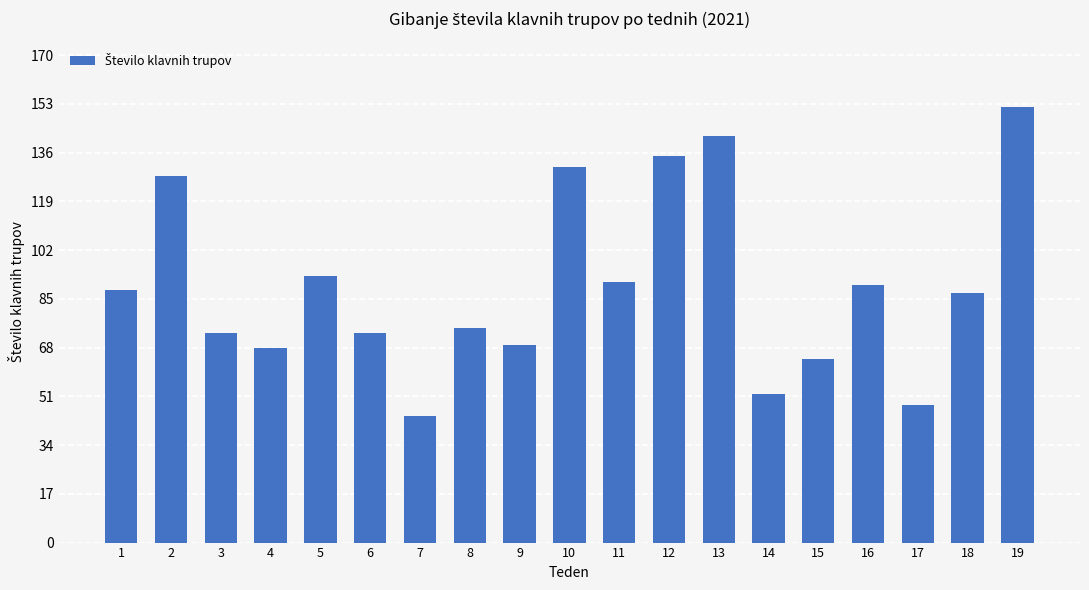

How many data points are less than 87?

9